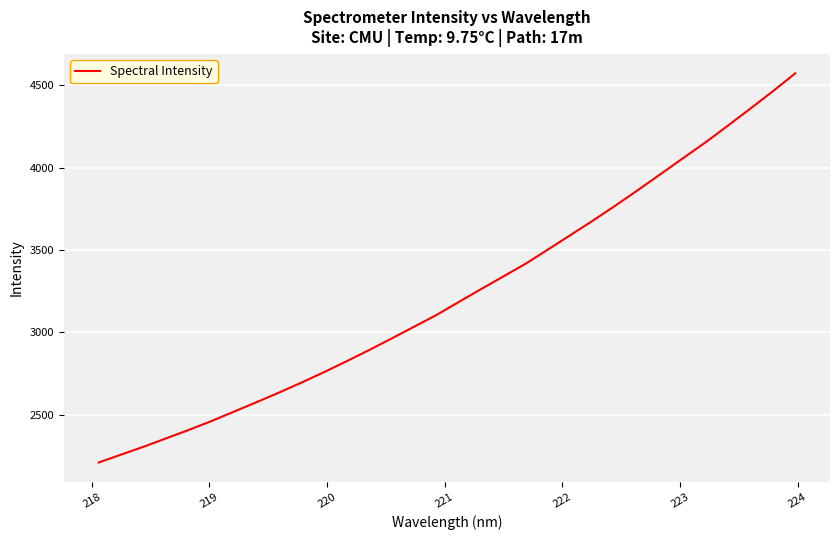

What is the maximum value shown in the chart?

4570.9